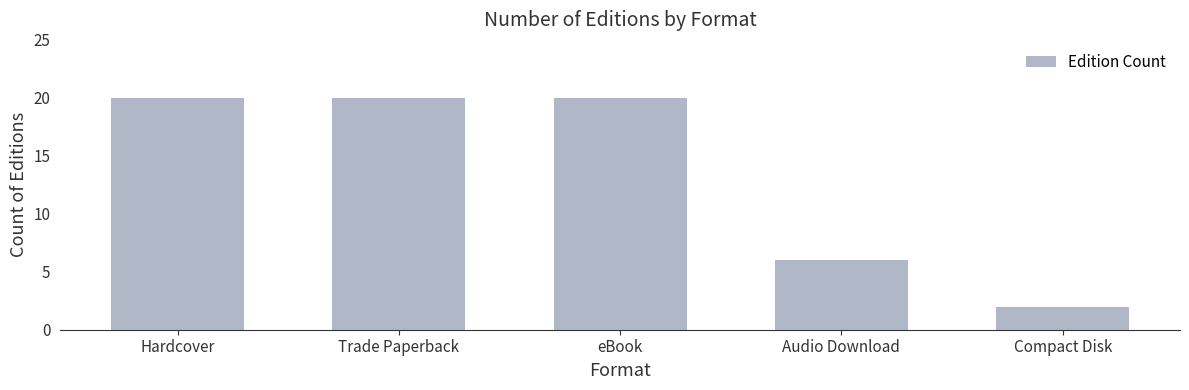

Reading left to right, extract all data points from this chart.

20	20	20	6	2